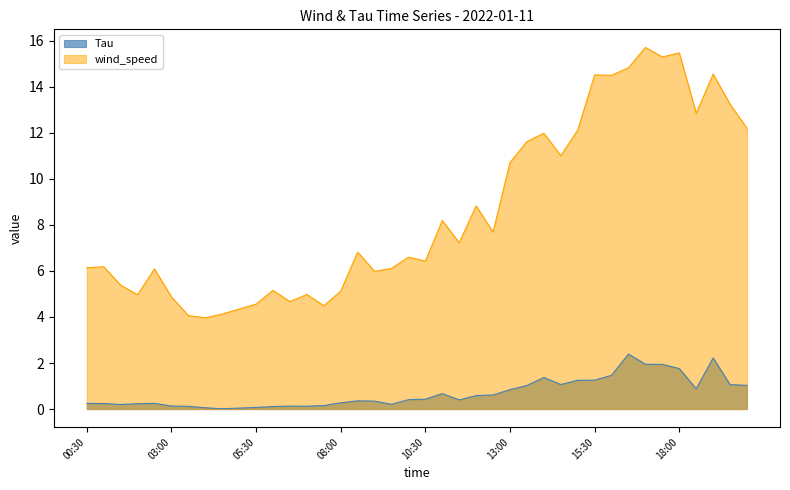

Where is the first local minimum for Tau?

01:30